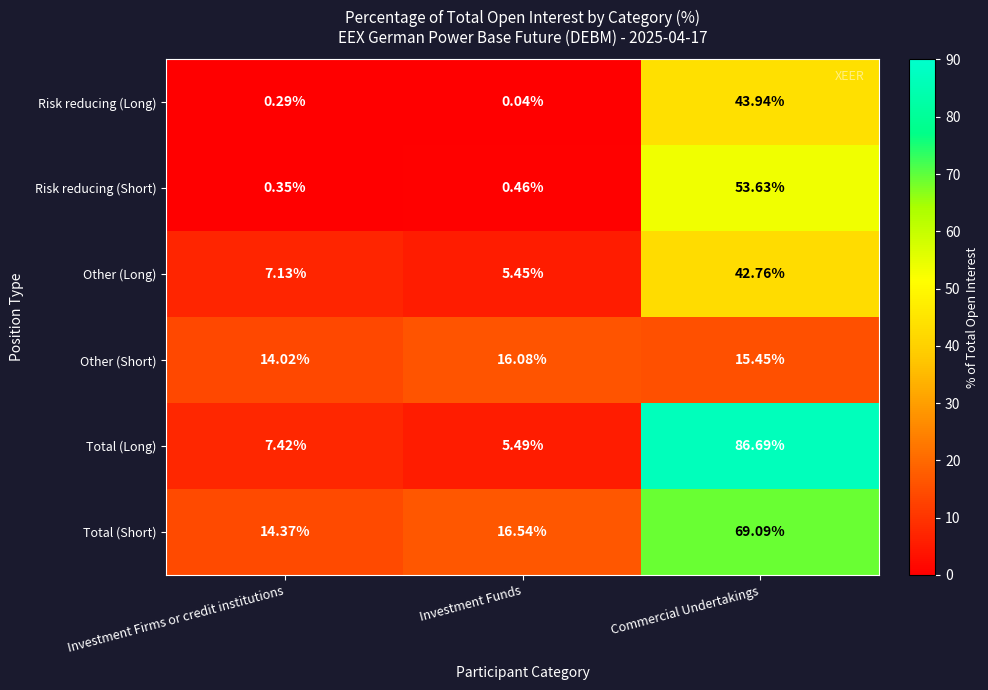

Where does the Other (Short) series first go above 15?

Investment Funds